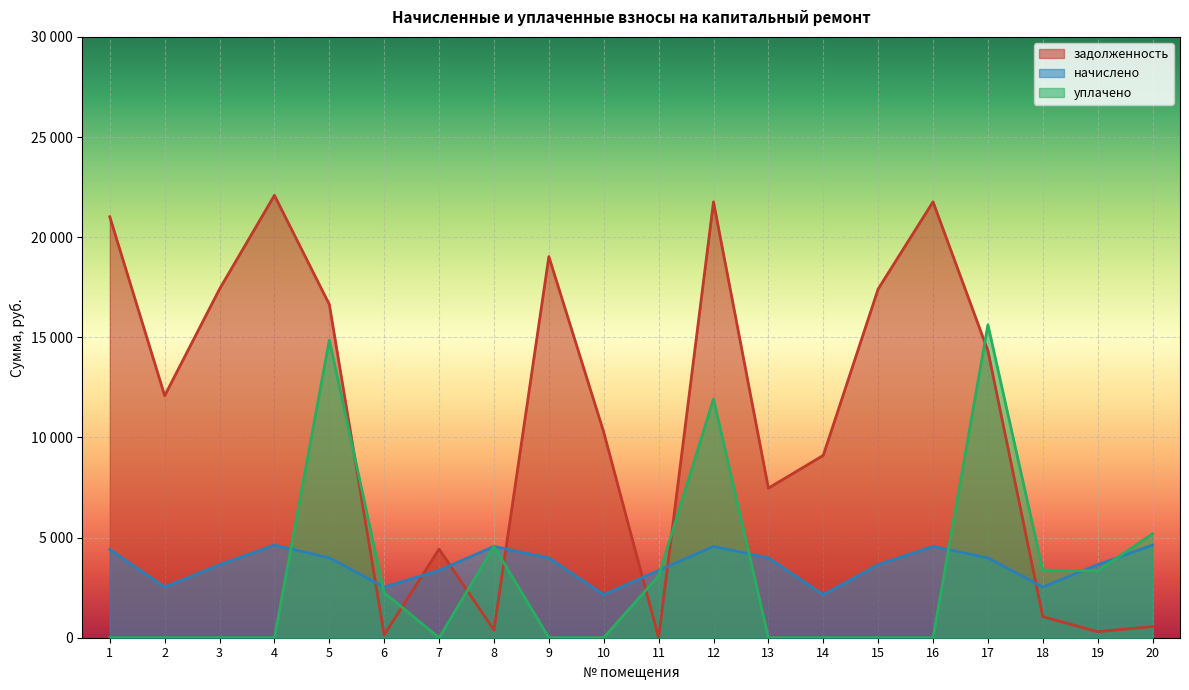

What is the total value across all series at 4?

26715.8